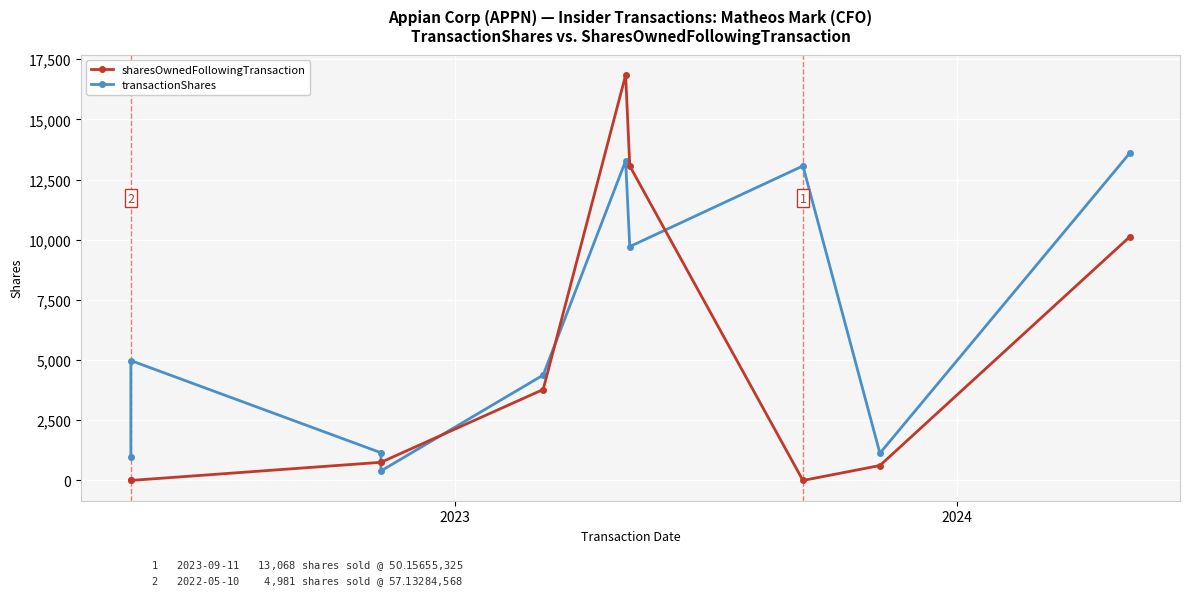

Reading left to right, transcribe all the data shown in this chart.

transactionShares: 961	4981	1151	397	4379	13283	9718	13068	1131	13616
sharesOwnedFollowingTransaction: 0	0	754	754	3779	16847	13068	0	620	10135